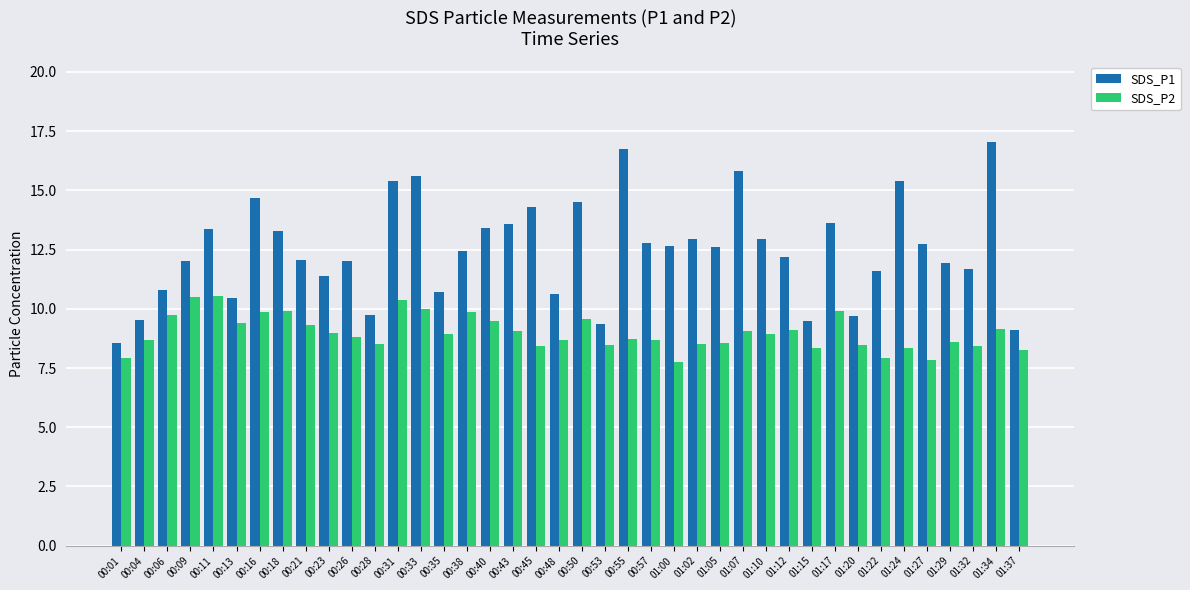

What is the maximum value for SDS_P2?

10.5